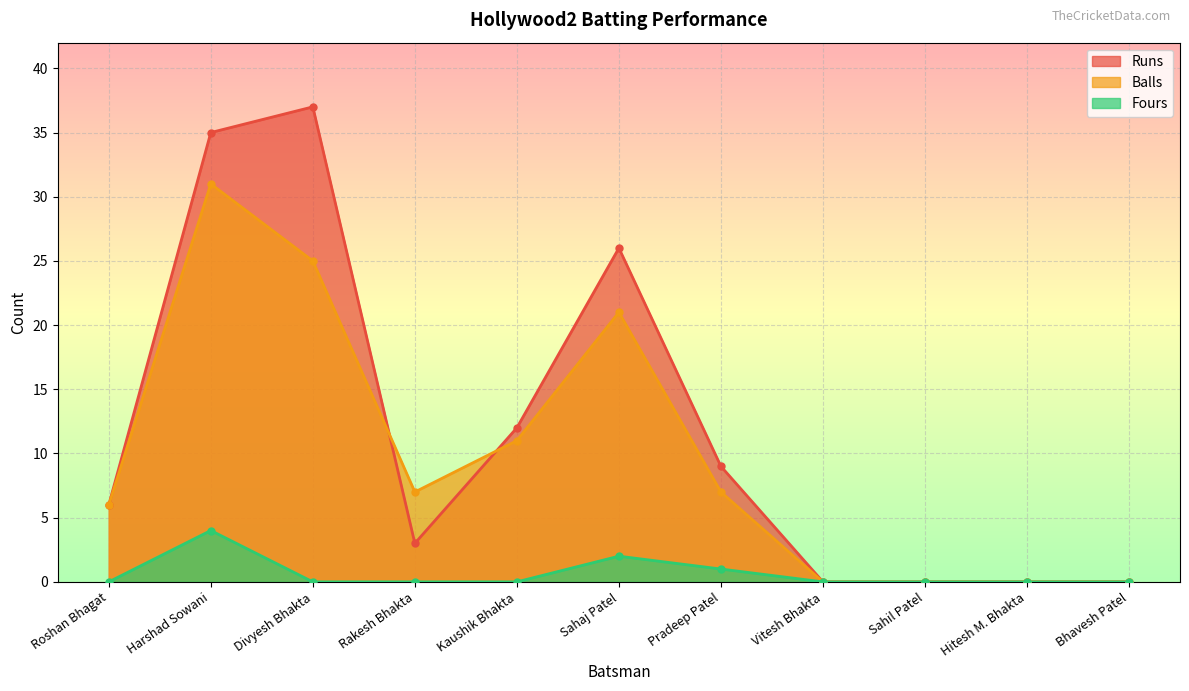

At which label does Runs first exceed 6?

Harshad Sowani